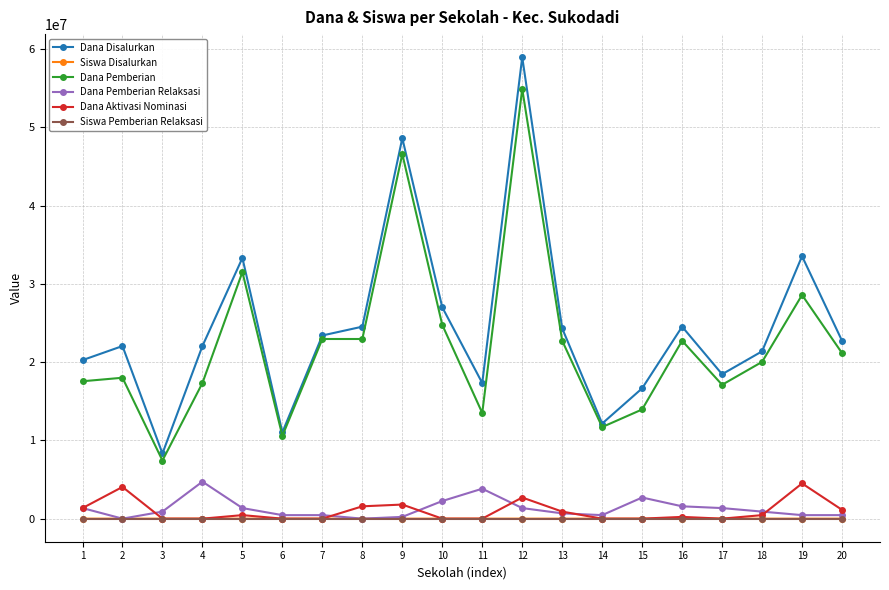

Count the number of categories in the chart.

20